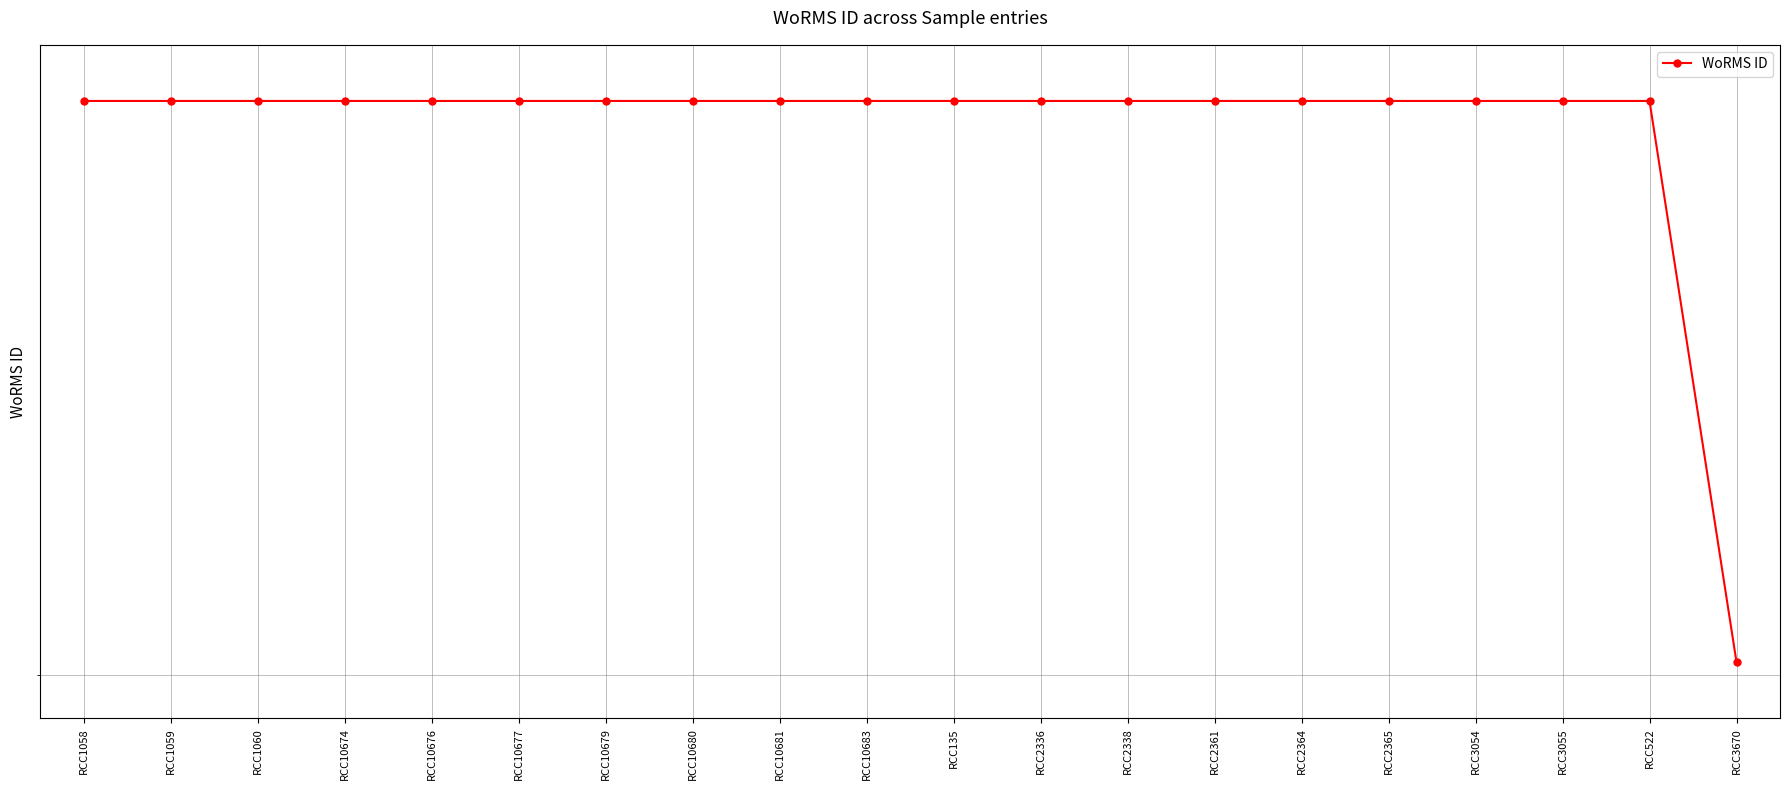

Reading left to right, extract all data points from this chart.

RCC1058=376073	RCC1059=376073	RCC1060=376073	RCC10674=376073	RCC10676=376073	RCC10677=376073	RCC10679=376073	RCC10680=376073	RCC10681=376073	RCC10683=376073	RCC135=376073	RCC2336=376073	RCC2338=376073	RCC2361=376073	RCC2364=376073	RCC2365=376073	RCC3054=376073	RCC3055=376073	RCC522=376073	RCC3670=370136